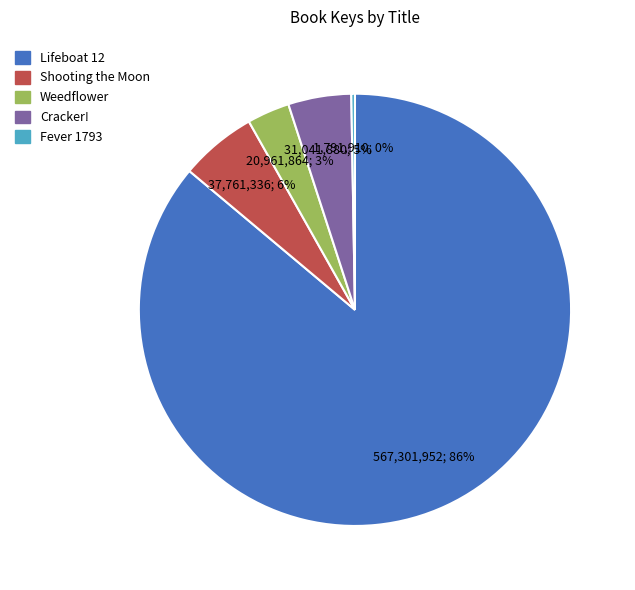

To the nearest percent, what is the average slice percentage?

20%